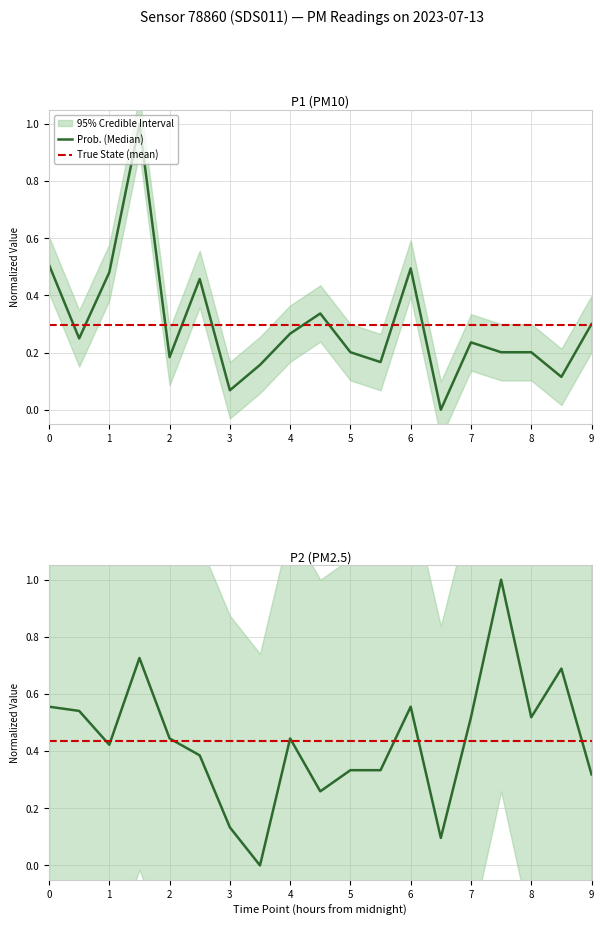

Which series changed the most between 4 and 7?

Prob. (Median)